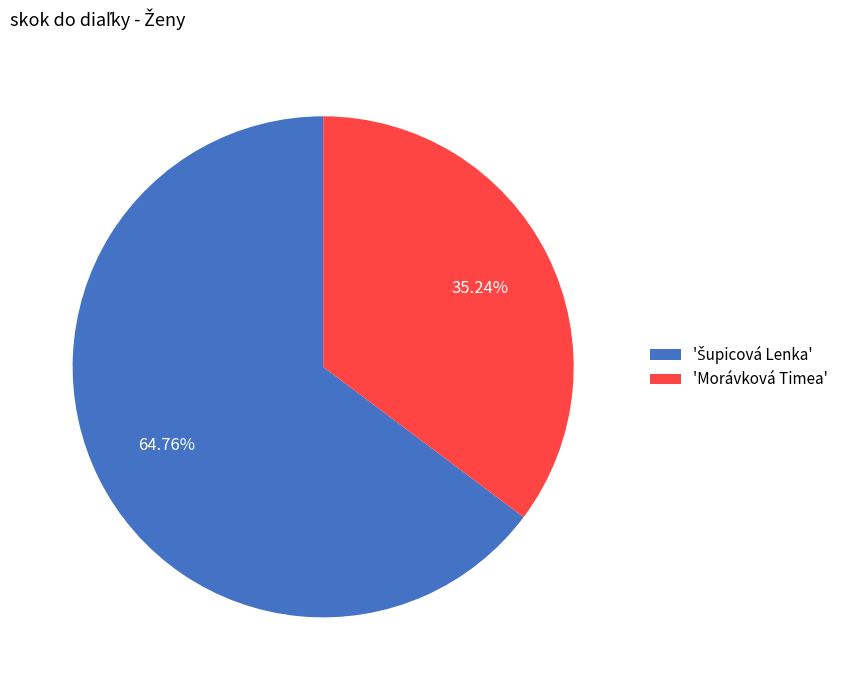

Does any single category account for the majority?

Yes